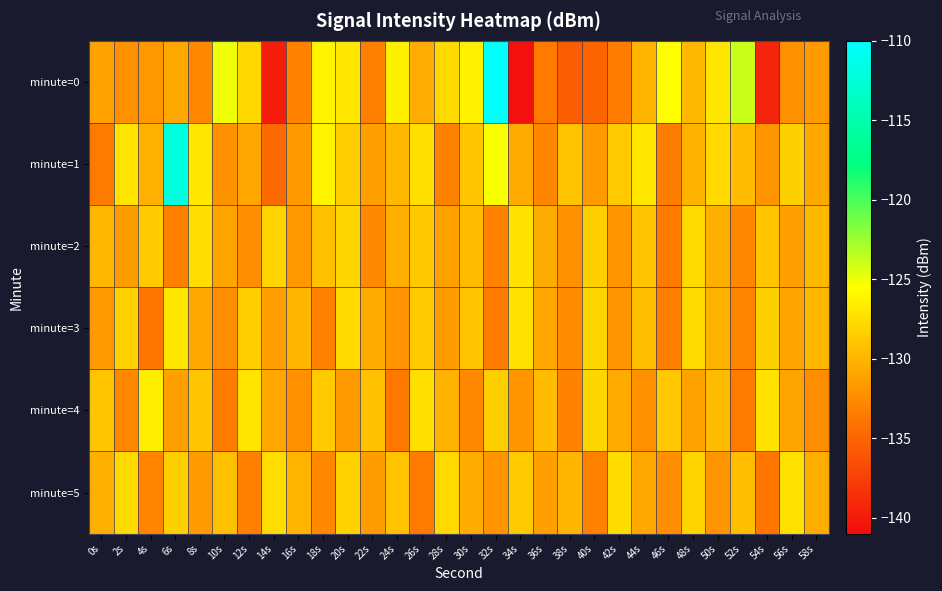

Reading right to left, transcribe all the data shown in this chart.

minute=0: 58s=-131.6	56s=-132.1	54s=-139.3	52s=-123.9	50s=-127.0	48s=-129.7	46s=-125.6	44s=-130.0	42s=-133.3	40s=-135.1	38s=-135.5	36s=-133.5	34s=-140.6	32s=-110.1	30s=-126.3	28s=-127.8	26s=-130.4	24s=-126.4	22s=-133.2	20s=-126.9	18s=-126.2	16s=-133.0	14s=-139.9	12s=-127.8	10s=-125.0	8s=-132.7	6s=-130.8	4s=-131.7	2s=-132.1	0s=-131.1
minute=1: 58s=-130.7	56s=-128.3	54s=-131.9	52s=-129.5	50s=-127.8	48s=-130.2	46s=-133.4	44s=-126.9	42s=-128.7	40s=-131.5	38s=-129.1	36s=-132.8	34s=-130.6	32s=-125.3	30s=-128.9	28s=-133.1	26s=-127.4	24s=-129.8	22s=-131.2	20s=-128.5	18s=-126.2	16s=-131.7	14s=-134.6	12s=-130.8	10s=-132.0	8s=-126.9	6s=-112.0	4s=-130.2	2s=-127.1	0s=-133.5
minute=2: 58s=-129.7	56s=-131.3	54s=-128.9	52s=-132.7	50s=-130.3	48s=-127.7	46s=-133.5	44s=-129.0	42s=-131.8	40s=-128.4	38s=-132.1	36s=-130.5	34s=-127.2	32s=-133.0	30s=-129.6	28s=-131.1	26s=-128.8	24s=-130.4	22s=-132.6	20s=-127.9	18s=-129.3	16s=-131.7	14s=-128.1	12s=-132.3	10s=-130.9	8s=-127.5	6s=-133.2	4s=-128.6	2s=-131.4	0s=-129.8
minute=3: 58s=-129.8	56s=-131.0	54s=-128.3	52s=-132.9	50s=-130.2	48s=-127.6	46s=-133.3	44s=-129.4	42s=-131.9	40s=-128.0	38s=-132.5	36s=-130.8	34s=-127.3	32s=-133.6	30s=-129.1	28s=-131.4	26s=-128.7	24s=-132.0	22s=-130.5	20s=-127.8	18s=-133.1	16s=-129.9	14s=-131.2	12s=-128.5	10s=-132.4	8s=-130.7	6s=-127.0	4s=-133.8	2s=-128.2	0s=-131.6
minute=4: 58s=-132.4	56s=-130.9	54s=-127.2	52s=-133.5	50s=-129.6	48s=-131.1	46s=-128.8	44s=-132.1	42s=-130.6	40s=-127.9	38s=-133.0	36s=-129.5	34s=-131.8	32s=-128.3	30s=-132.6	28s=-130.1	26s=-127.4	24s=-133.7	22s=-129.2	20s=-131.5	18s=-128.6	16s=-132.2	14s=-130.8	12s=-127.1	10s=-133.4	8s=-129.0	6s=-131.3	4s=-126.5	2s=-132.7	0s=-128.9
minute=5: 58s=-130.4	56s=-127.3	54s=-133.8	52s=-129.4	50s=-131.9	48s=-128.1	46s=-132.3	44s=-130.7	42s=-127.6	40s=-133.1	38s=-129.9	36s=-131.2	34s=-128.7	32s=-132.0	30s=-130.5	28s=-127.8	26s=-133.6	24s=-129.1	22s=-131.4	20s=-128.2	18s=-132.7	16s=-130.0	14s=-127.5	12s=-133.2	10s=-129.3	8s=-131.6	6s=-128.4	4s=-132.9	2s=-127.7	0s=-130.3